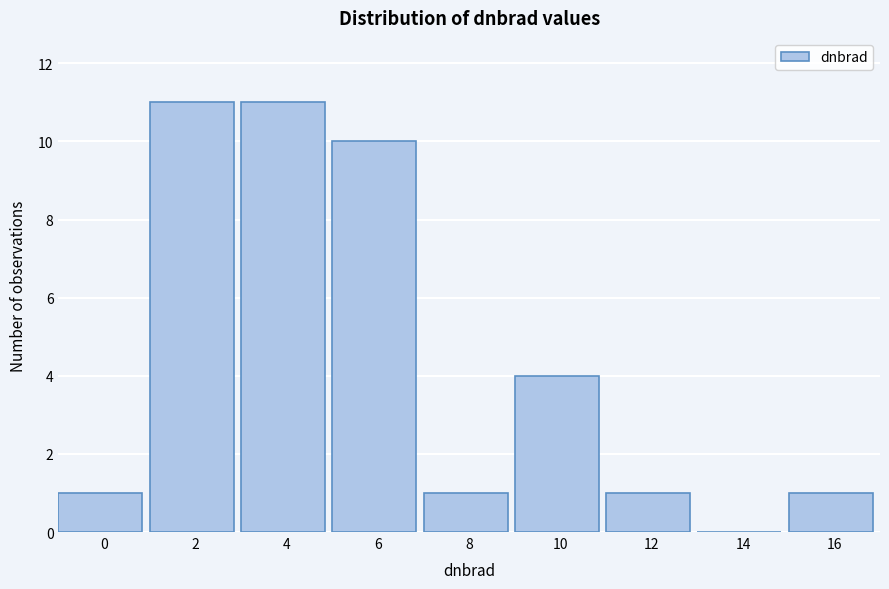

Reading left to right, transcribe all the data shown in this chart.

0=1	2=11	4=11	6=10	8=1	10=4	12=1	14=0	16=1